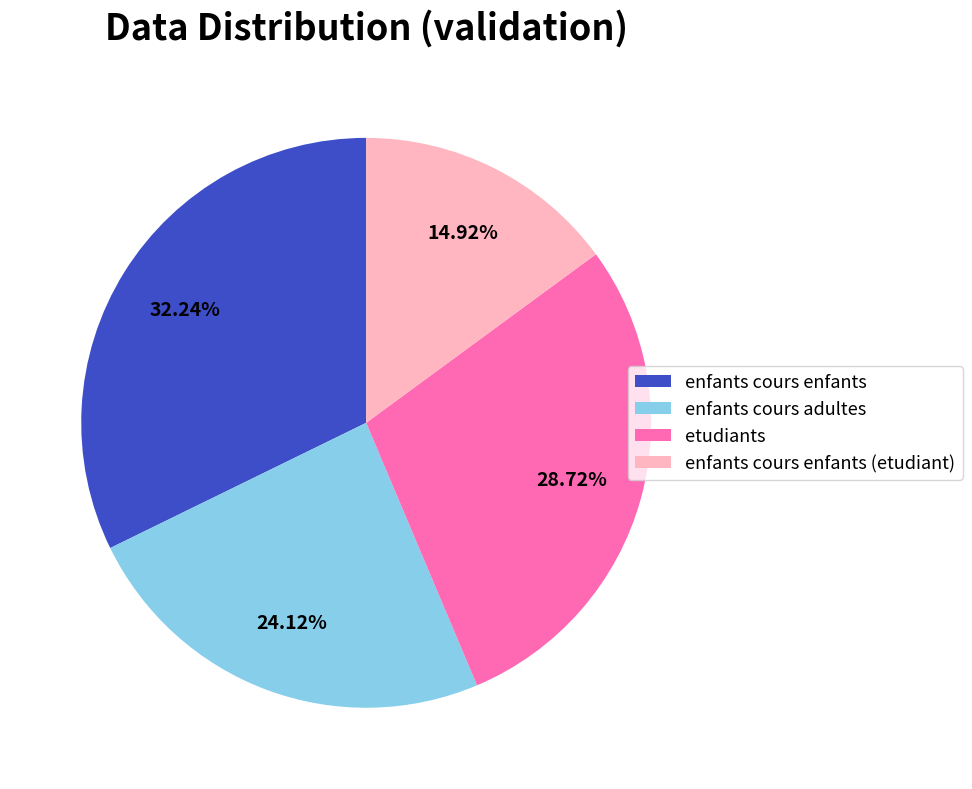

Does any single category account for the majority?

No